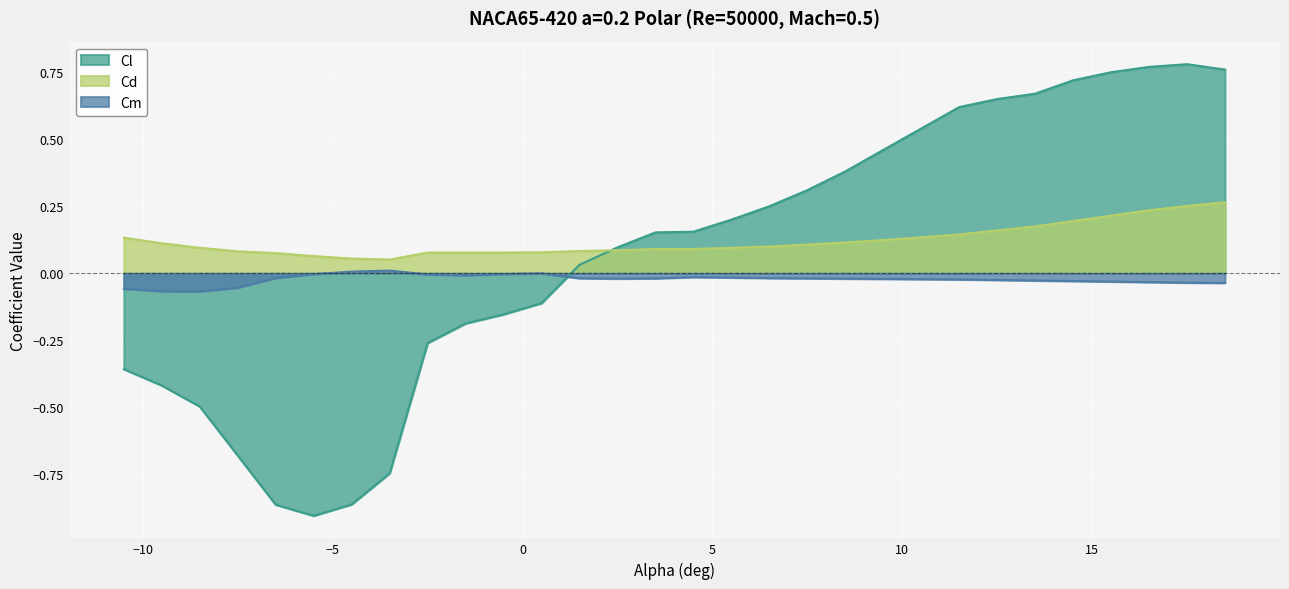

How many categories are shown in the chart?

30